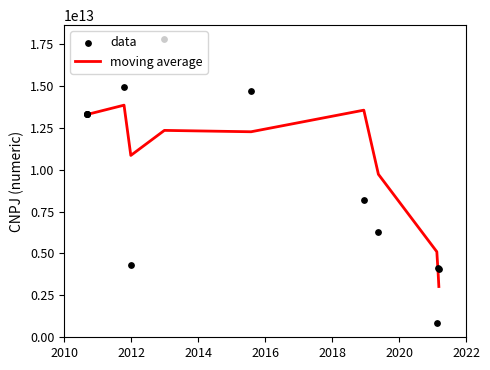

Which series has the largest total across all categories?

moving average